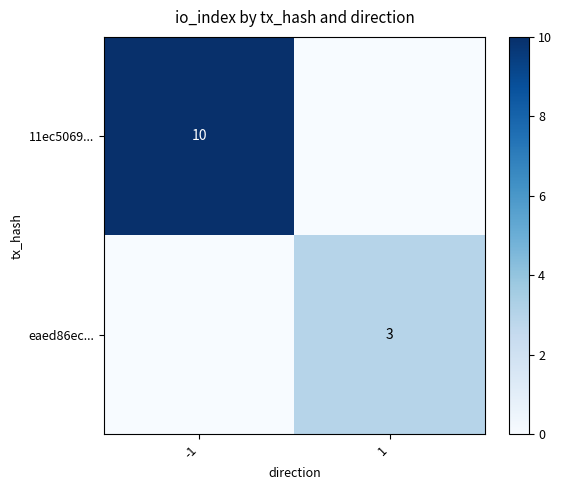

The value of eaed86ec... at 1 is 3. True or false?

True